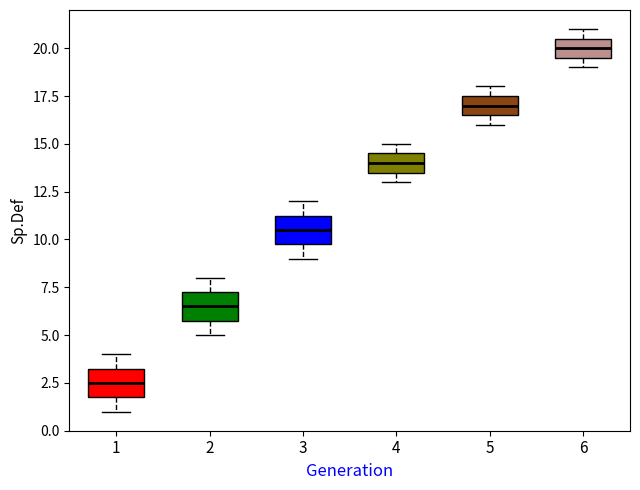

Reading left to right, transcribe this box plot: for each box, give where its median line is, the range the box spans, and where its two whiskers end, as read against the y-axis. The values are not printed on the chart, so give them approximately, as read against the axis.

1: median 2.5, box 2.0 to 3.5, whiskers 1.0 to 4.0
2: median 6.5, box 6.0 to 7.5, whiskers 5.0 to 8.0
3: median 10.5, box 10.0 to 11.5, whiskers 9.0 to 12.0
4: median 14.0, box 13.5 to 14.5, whiskers 13.0 to 15.0
5: median 17.0, box 16.5 to 17.5, whiskers 16.0 to 18.0
6: median 20.0, box 19.5 to 20.5, whiskers 19.0 to 21.0